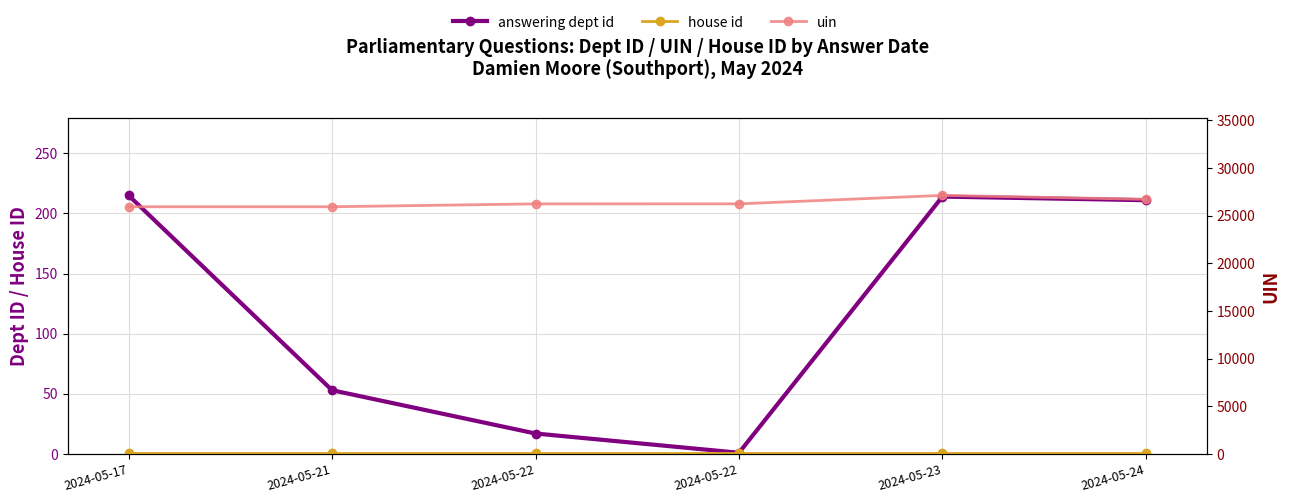

What is the difference between the second highest and second lowest values in the uin series?

780